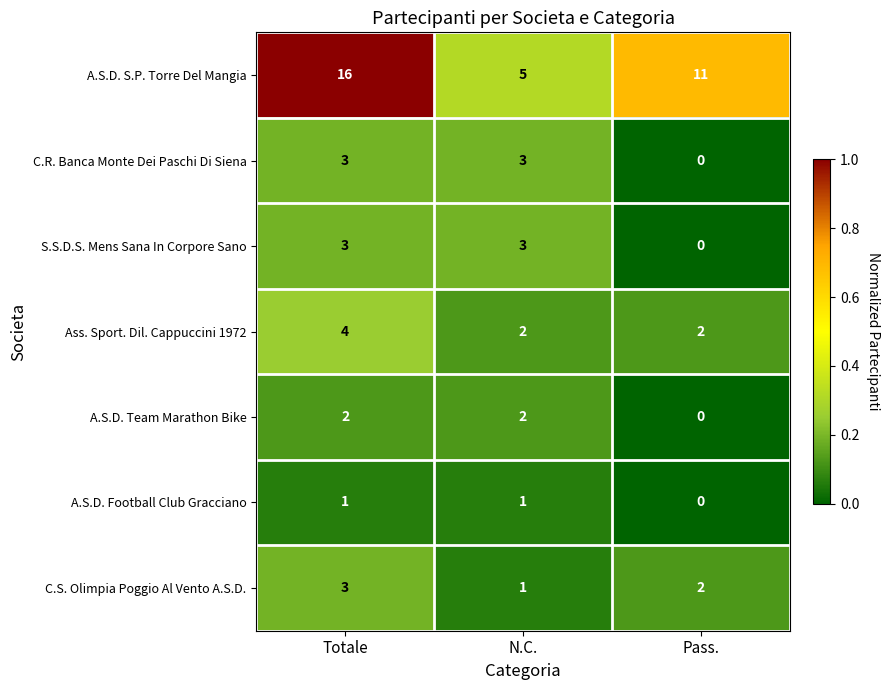

What is the total value across all series at Pass.?

15